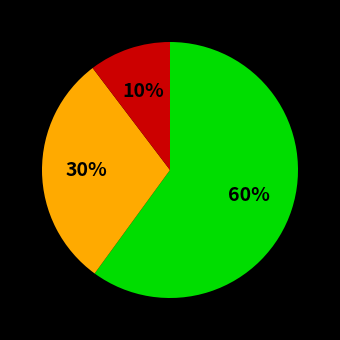

To the nearest percent, what is the difference between the largest and smallest slice percentages?

50%